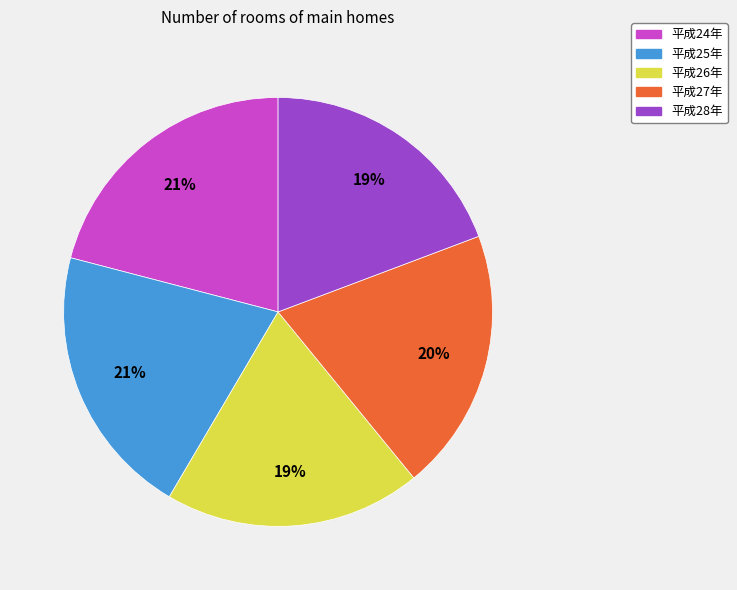

To the nearest percent, what is the difference between the largest and smallest slice percentages?

2%